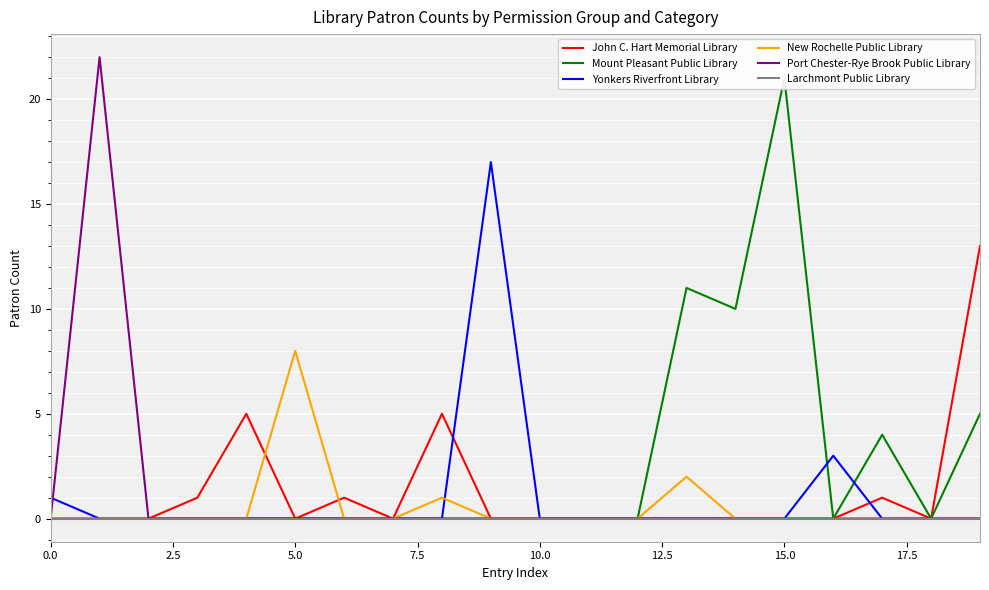

Is it true that Port Chester-Rye Brook Public Library equals -10 at 0.0?

False